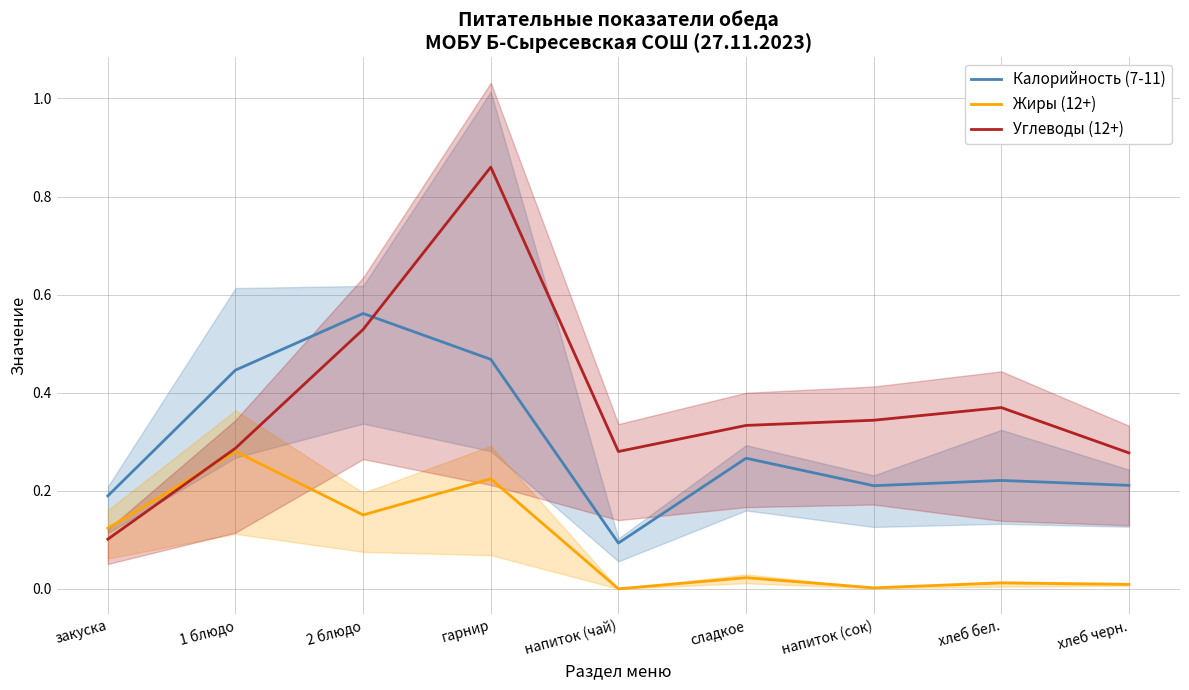

What are all the series names shown in the legend?

Калорийность (7-11), Жиры (12+), Углеводы (12+)